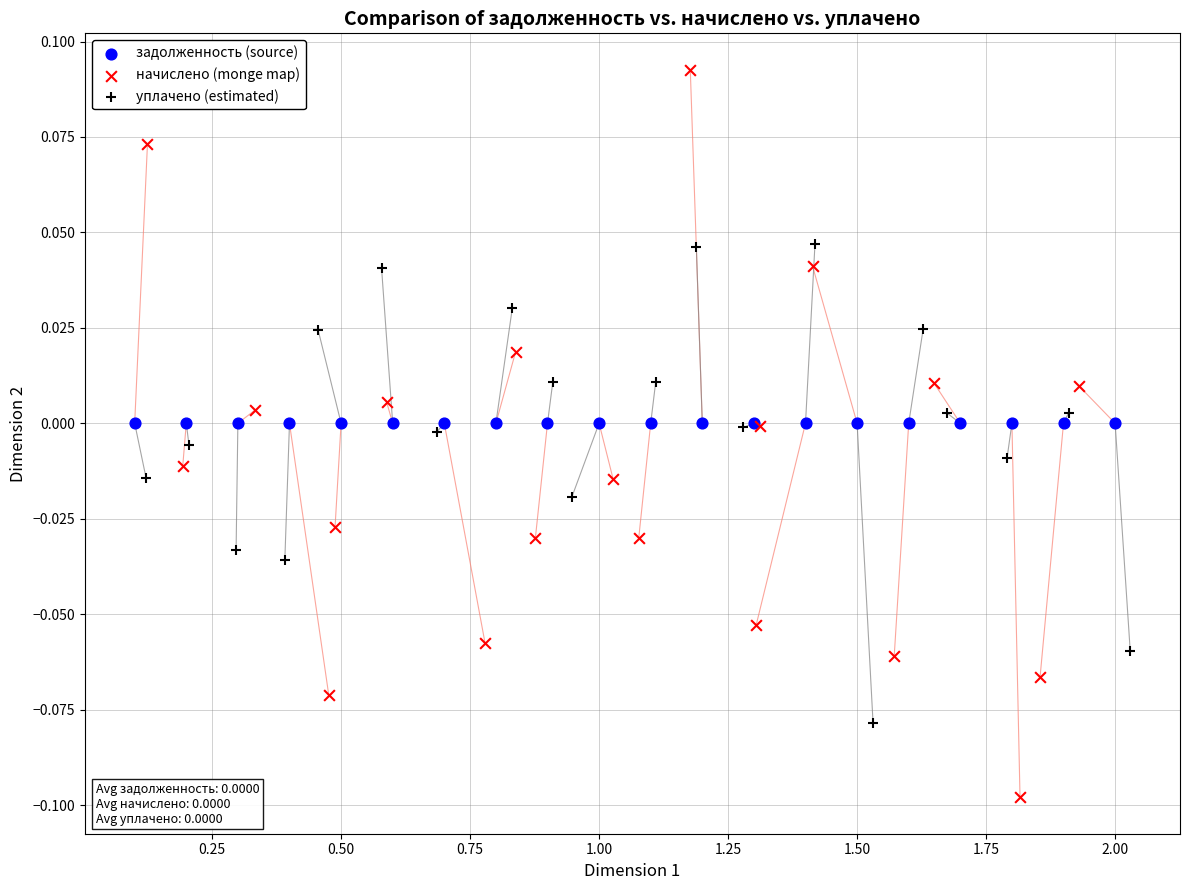

Which series contains the highest Y value?

начислено (monge map)